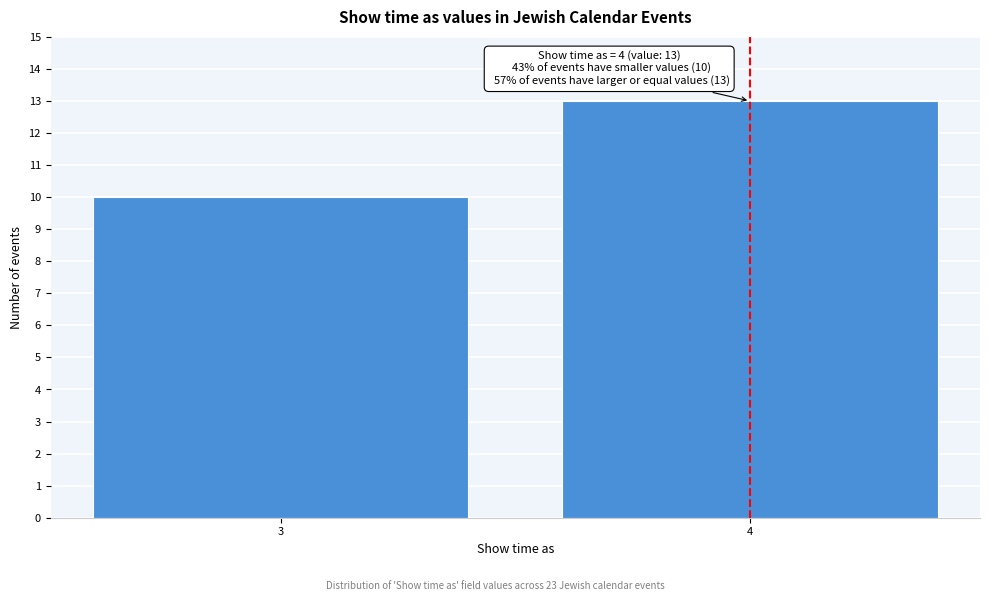

Reading right to left, transcribe all the data shown in this chart.

13	10